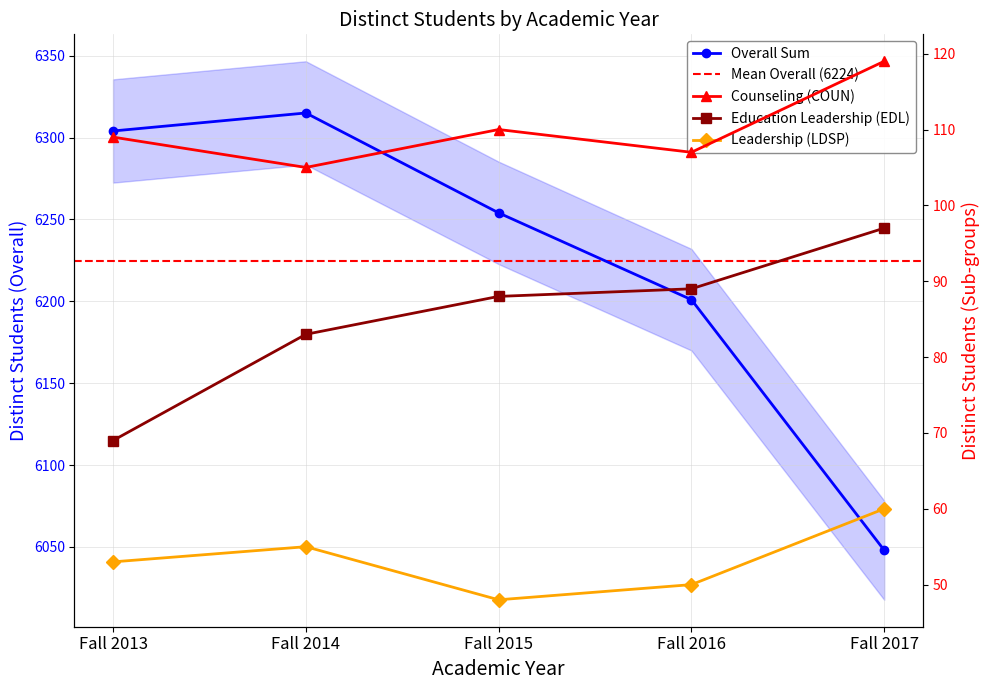

True or false: Counseling (COUN) has a value of 63 at Fall 2017.

False